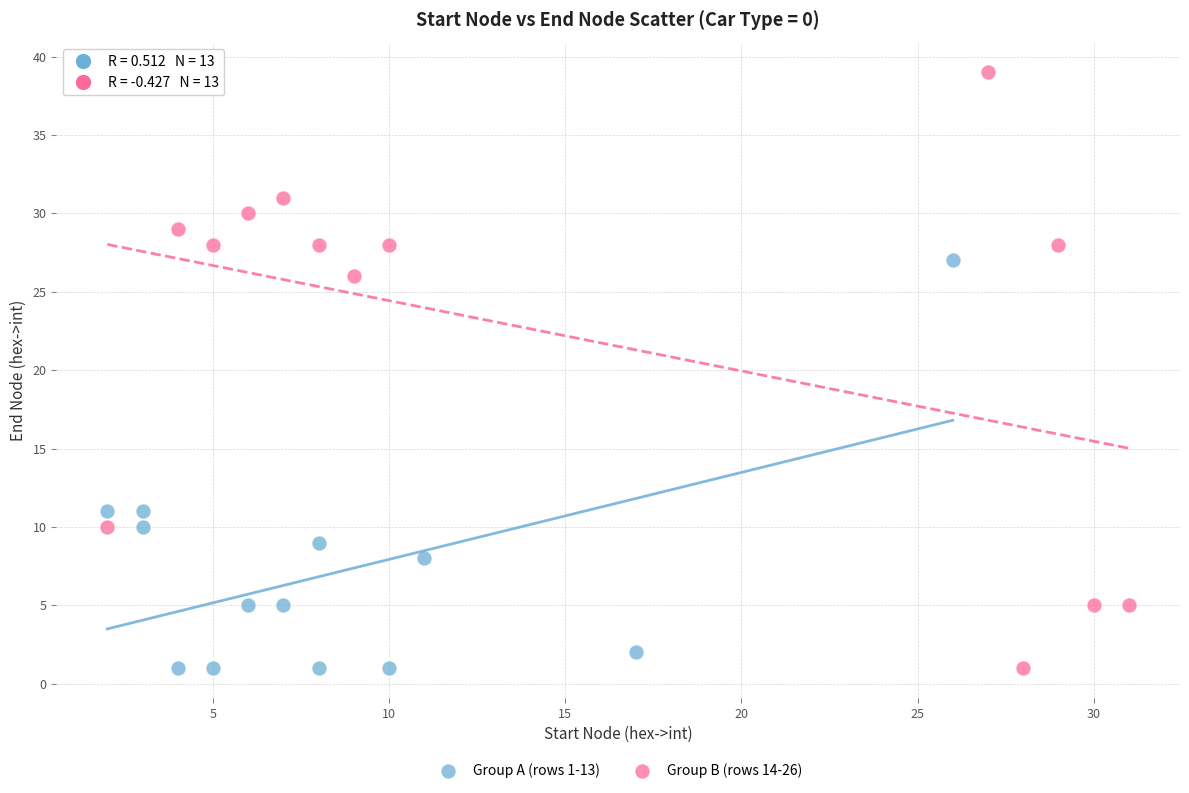

Which series has the widest spread of Y values?

Group B (rows 14-26)